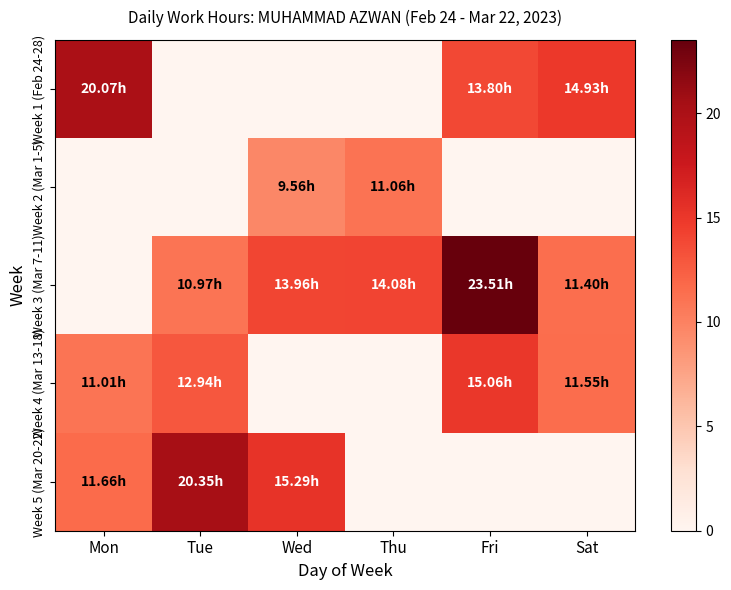

Between Wed and Fri, which is larger?

Fri